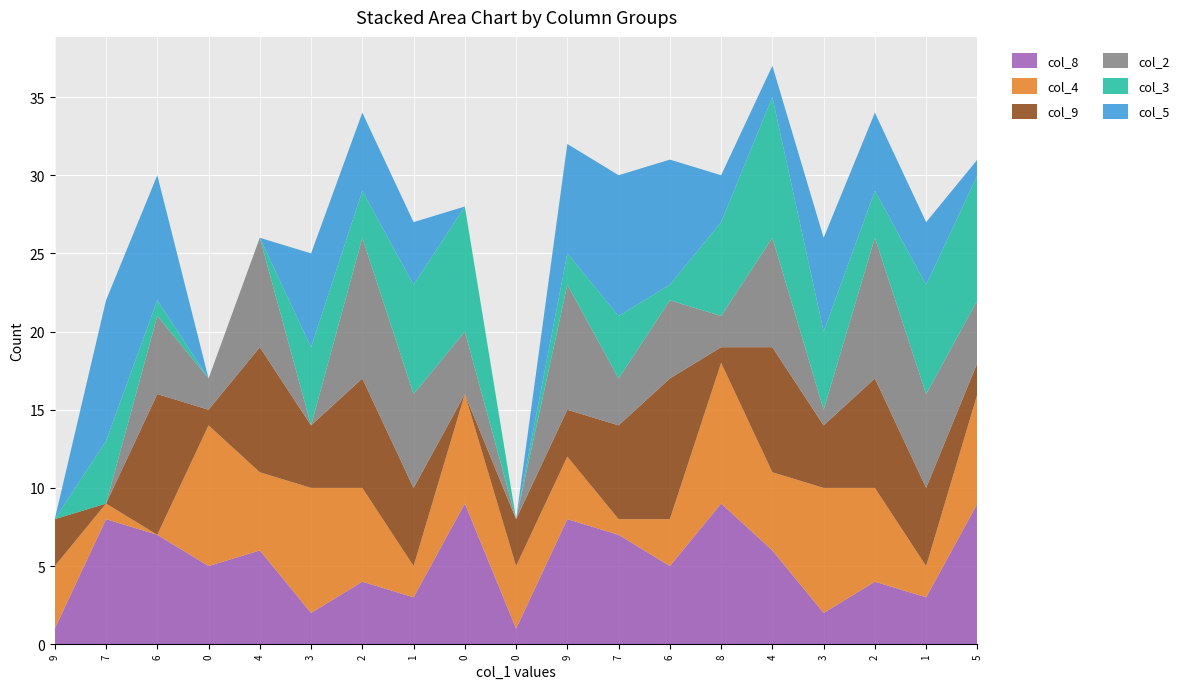

Reading right to left, what are all the values shown in this chart?

col_8: 9	3	4	2	6	9	5	7	8	1	9	3	4	2	6	5	7	8	1
col_4: 7	2	6	8	5	9	3	1	4	4	7	2	6	8	5	9	0	1	4
col_9: 2	5	7	4	8	1	9	6	3	3	0	5	7	4	8	1	9	0	3
col_2: 4	6	9	1	7	2	5	3	8	0	4	6	9	0	7	2	5	0	0
col_3: 8	7	3	5	9	6	1	4	2	0	8	7	3	5	0	0	1	4	0
col_5: 1	4	5	6	2	3	8	9	7	0	0	4	5	6	0	0	8	9	0